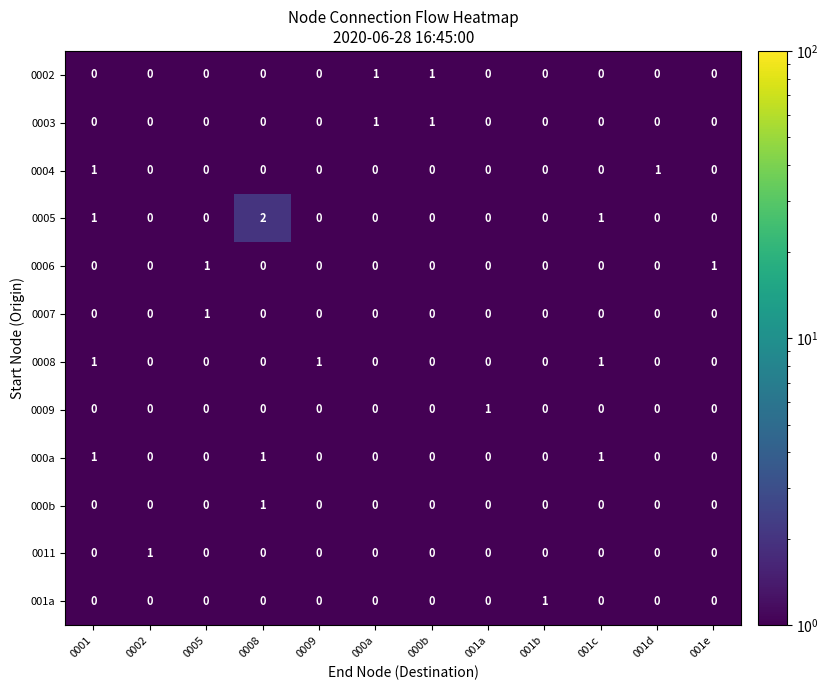

At how many categories does at least one series exceed 0?

12